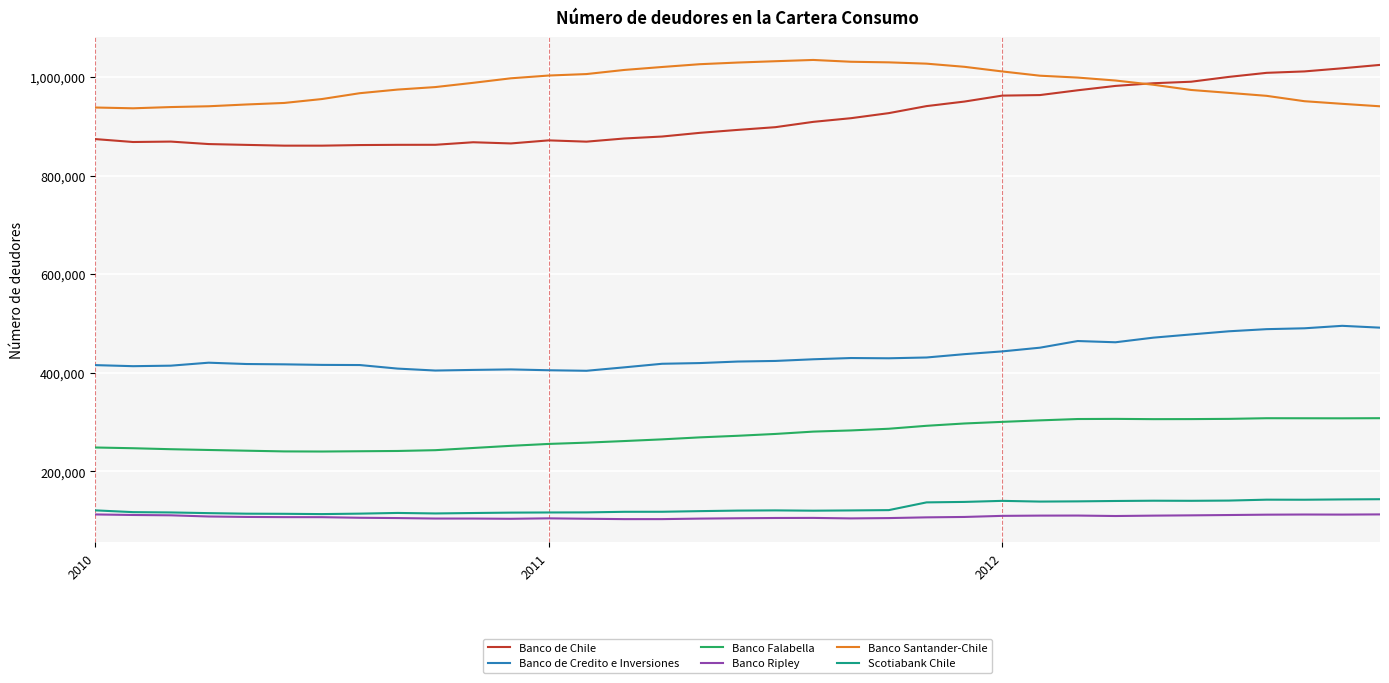

What is the greatest value displayed?

1034330